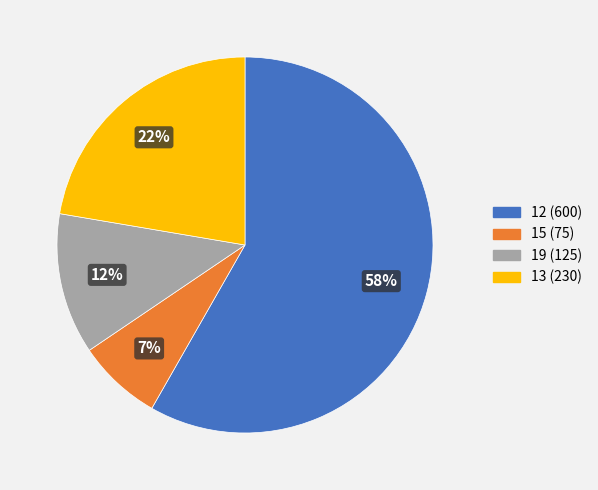

Which slice is the smallest?

15